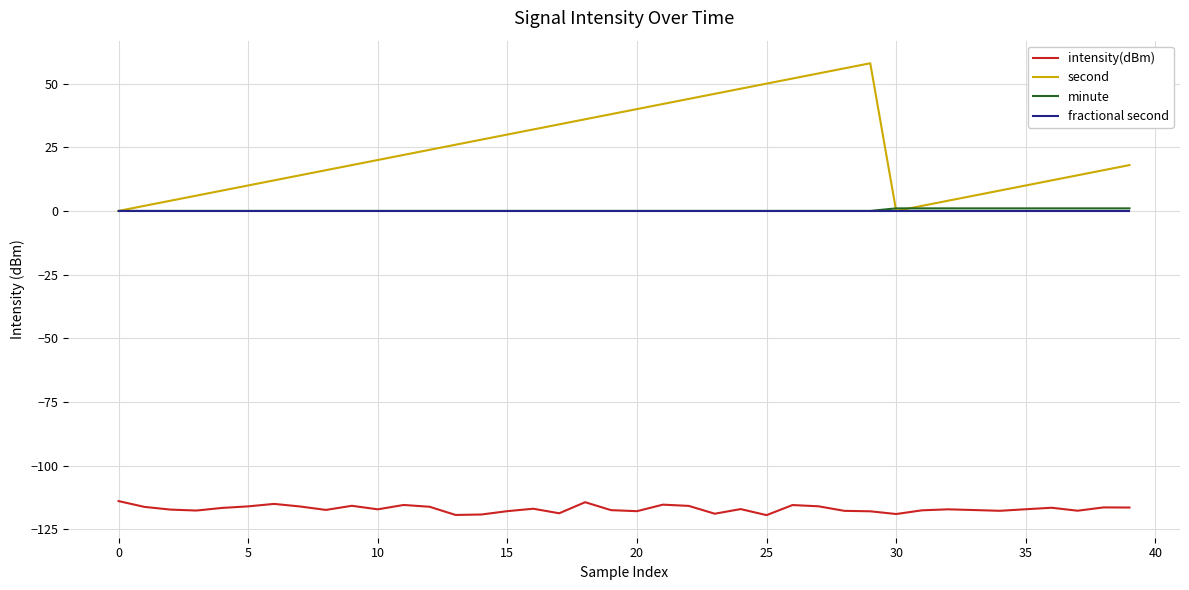

How many values in the second series are below 20?

20